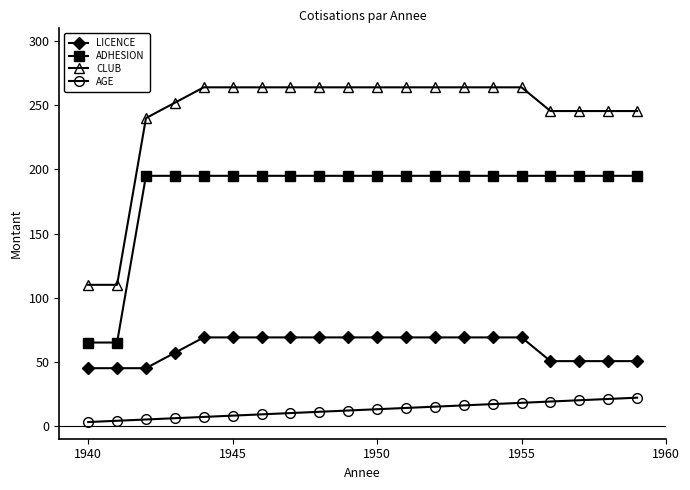

Does the chart display data point markers on the line(s)?

Yes